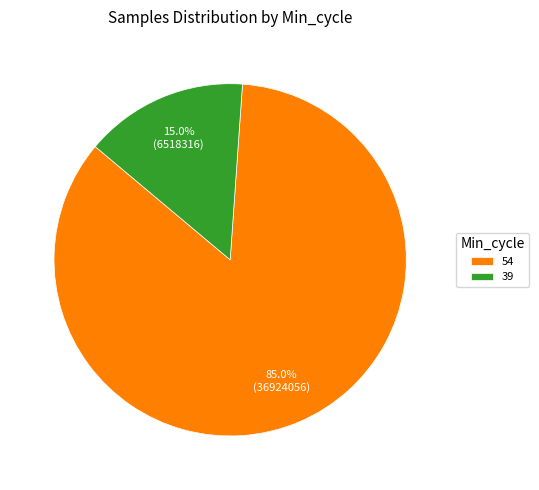

Which slice is the largest?

54